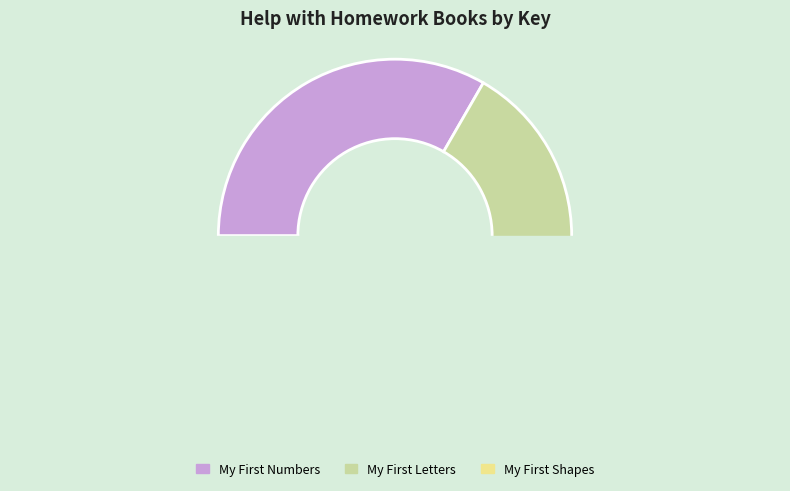

Count the number of slices in the pie.

3